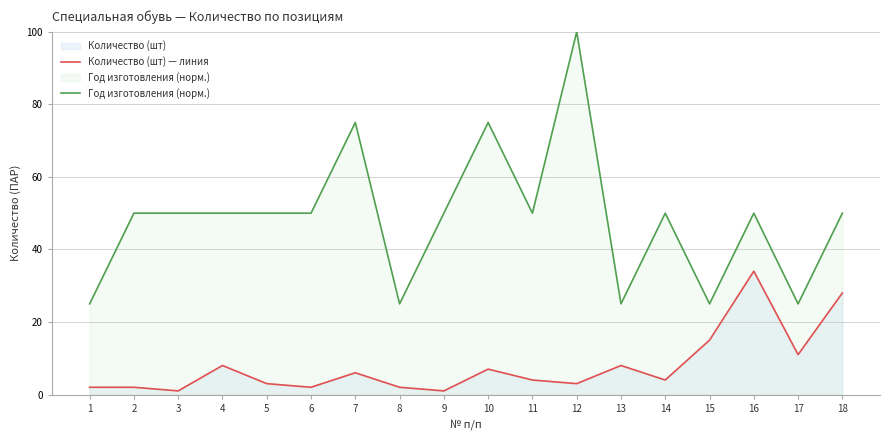

True or false: Количество (шт) — линия and Год изготовления (норм.) cross at least once.

False